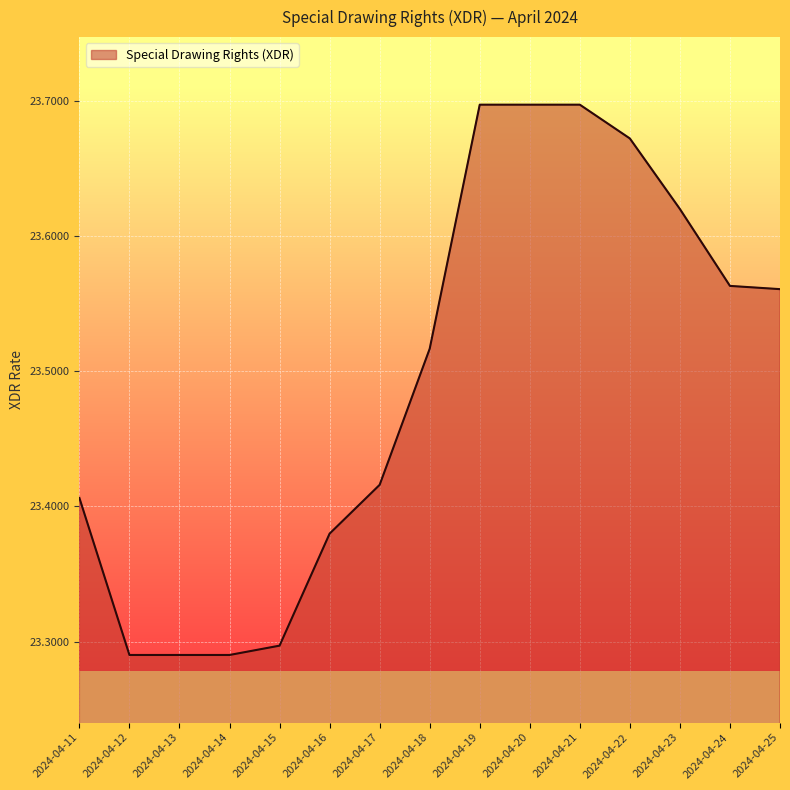

How many values are between 23 and 24?

15